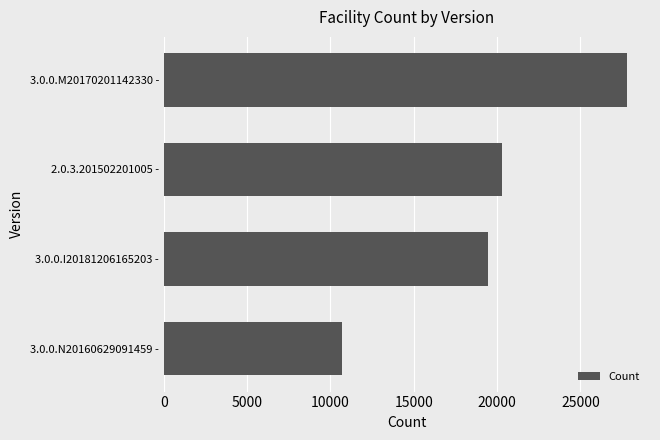

The chart shows a value of 18133 at 3.0.0.N20160629091459 -. True or false?

False